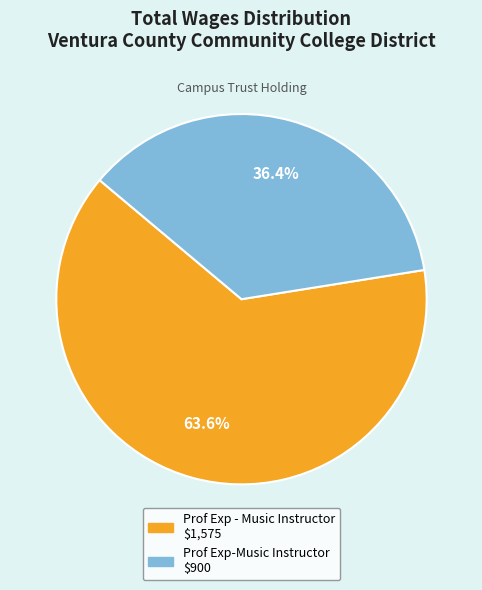

How much of the chart is everything except Prof Exp-Music Instructor?

63.6%